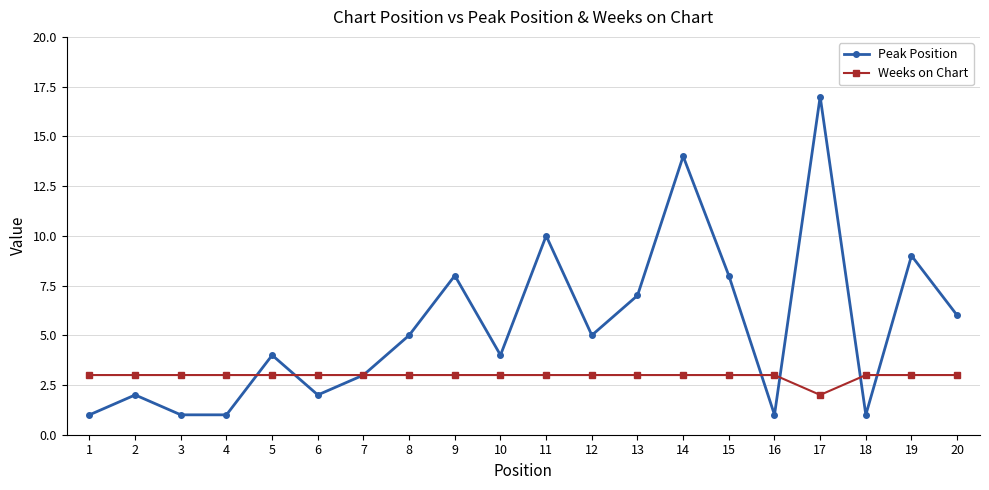

How many categories are shown in the chart?

20